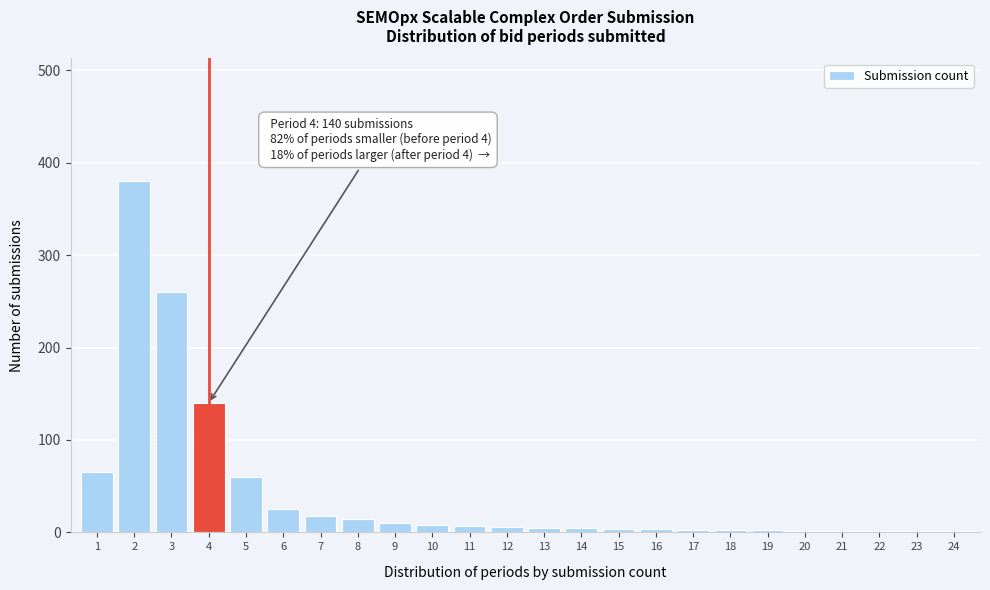

True or false: the data shows 1 at 24.

True